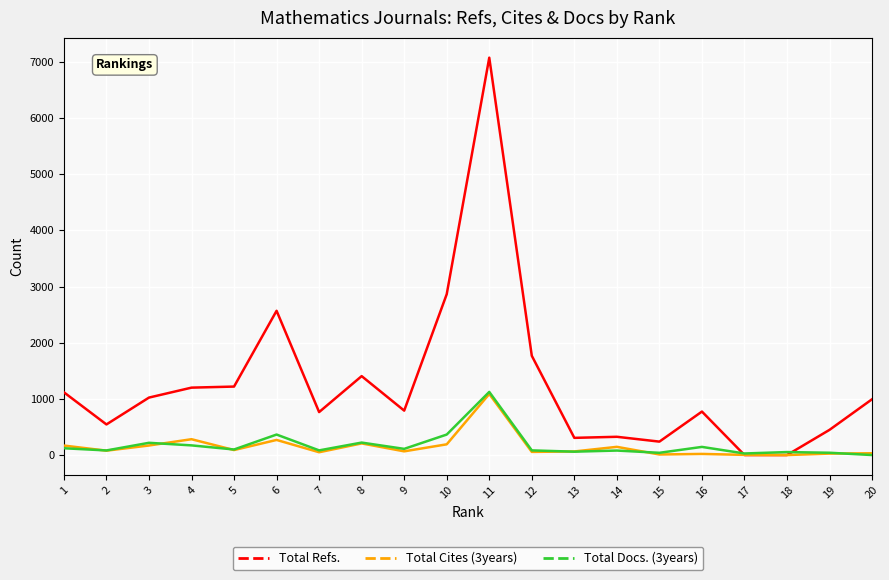

How many distinct data groups are displayed?

3